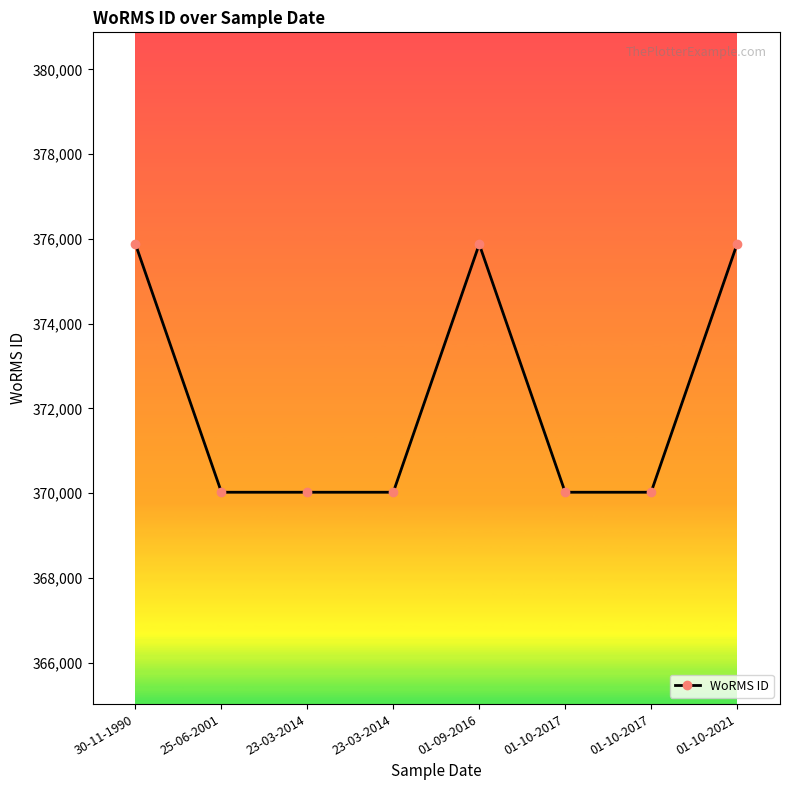

Which label corresponds to the largest value in the chart?

30-11-1990